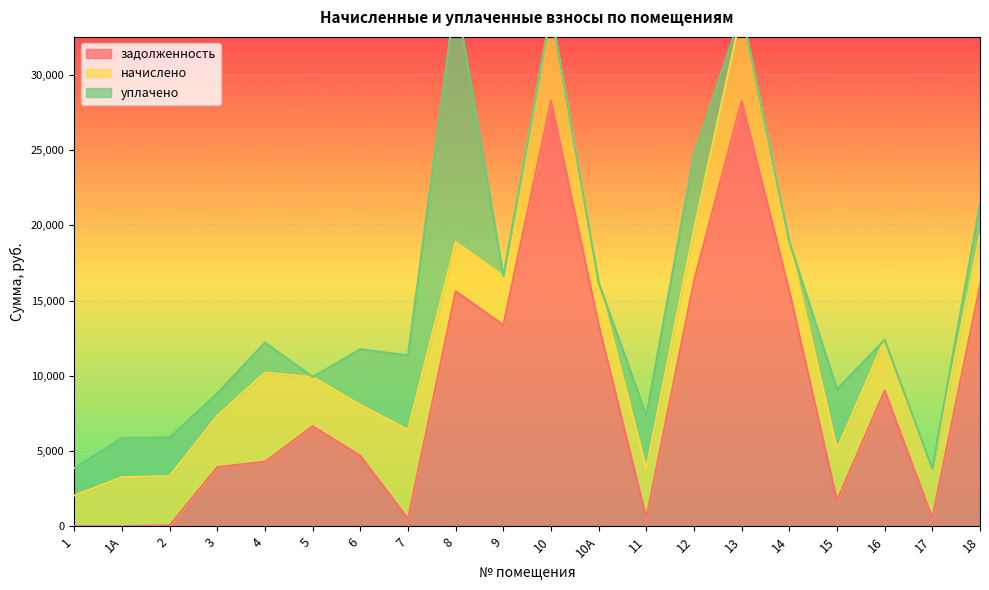

At which label is задолженность closest to 14146?

10А